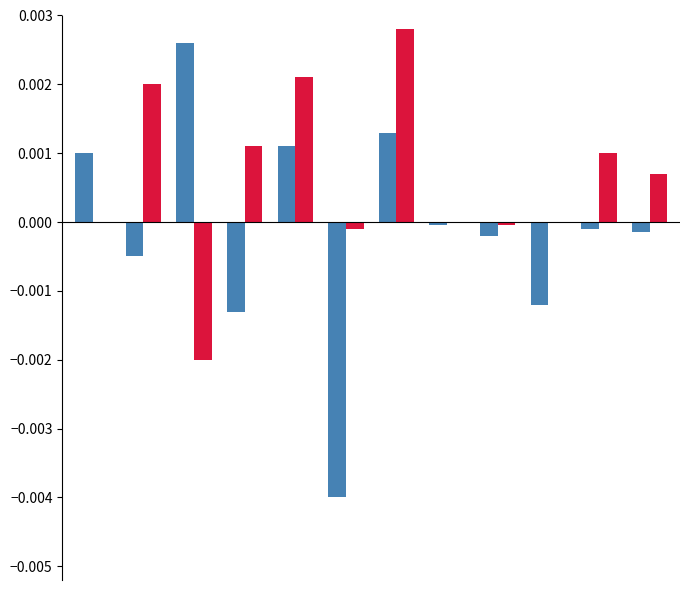

How many categories are shown in the chart?

12